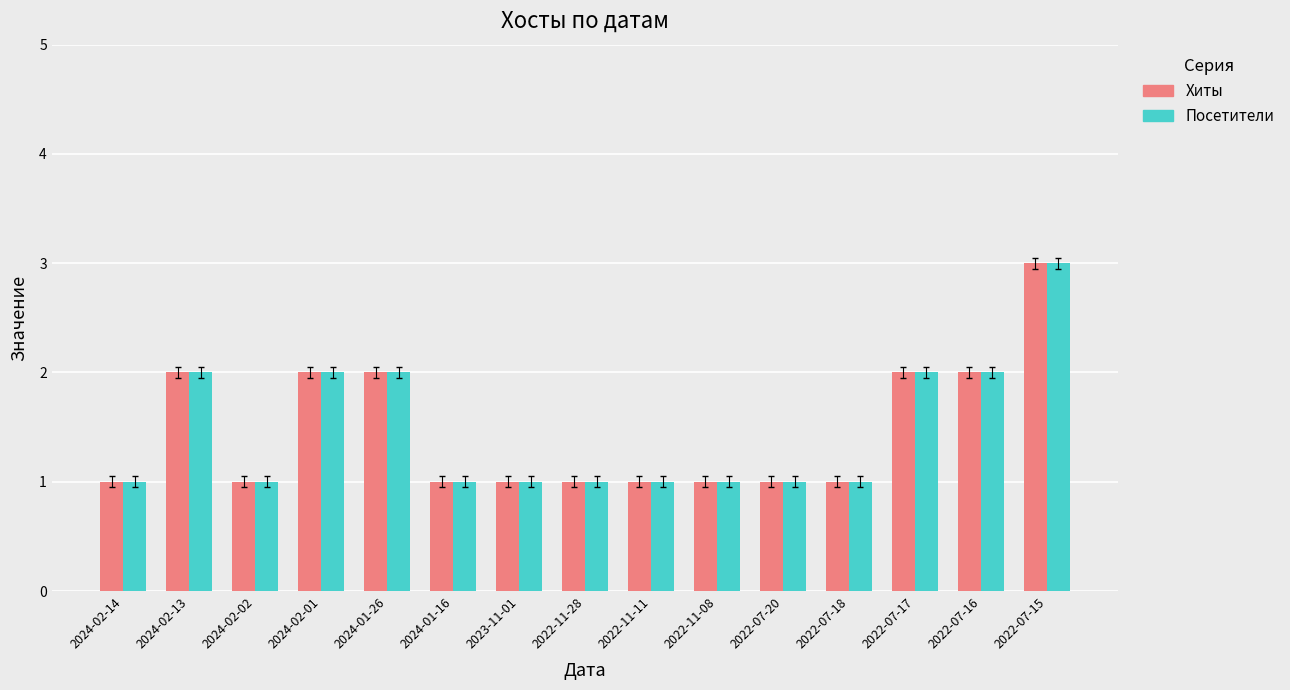

What is the value of the Посетители bar at the 6th from the left?

1